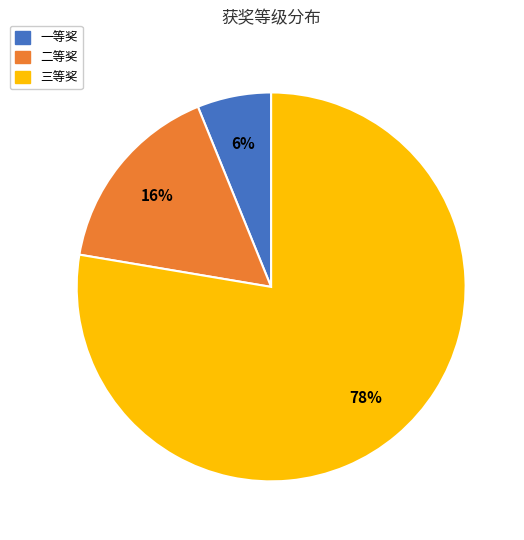

To the nearest percent, what portion does 一等奖 represent?

6%